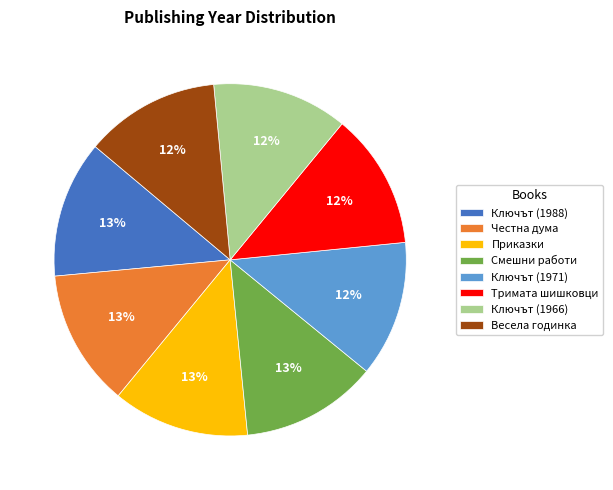

The Весела годинка slice represents 5% of the pie. True or false?

False